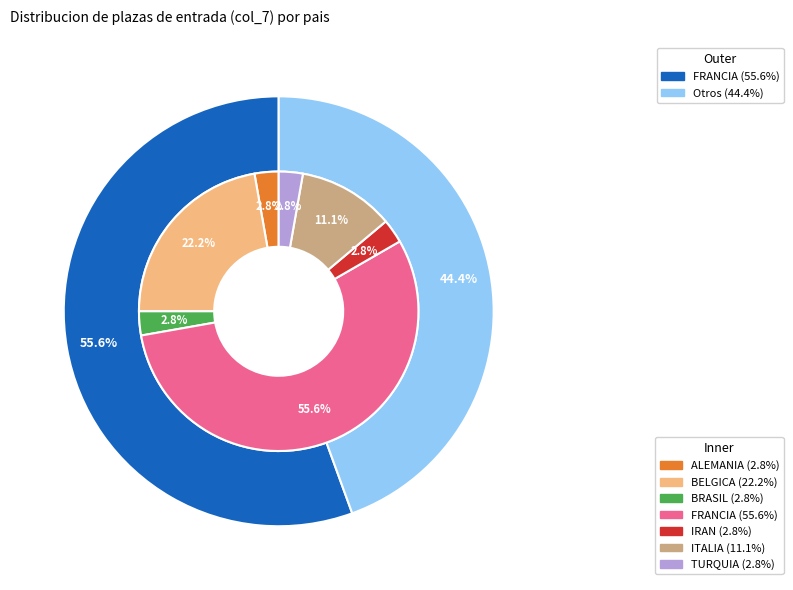

Is it true that TURQUIA is 3% of the pie?

True